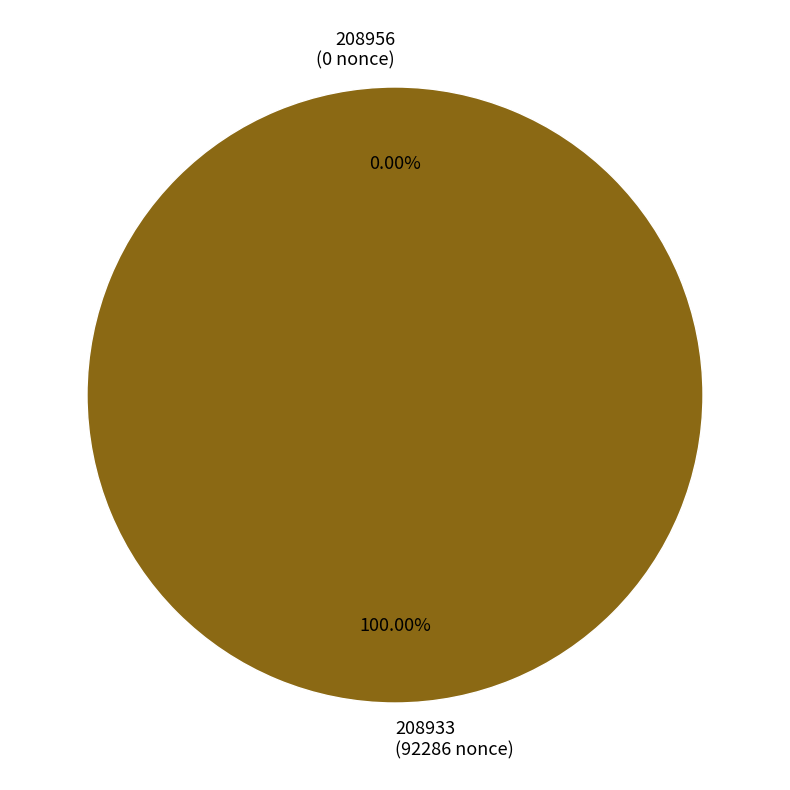

True or false: 208956 accounts for 7% of the total.

False